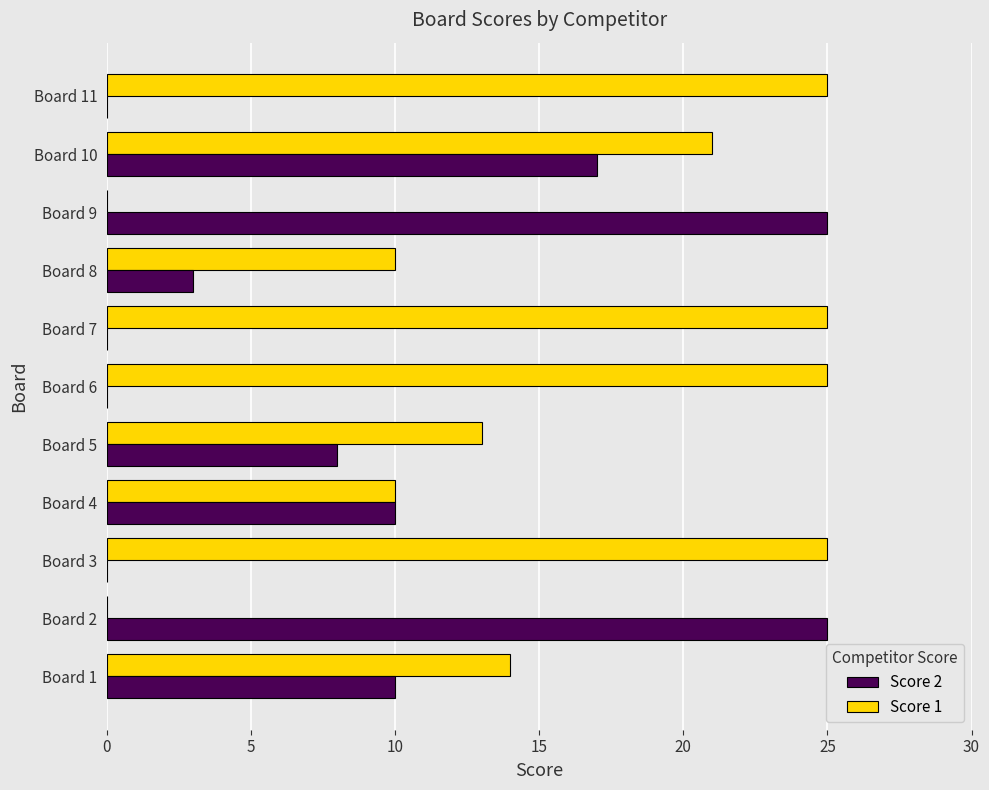

Is it true that Score 1 equals 0 at Board 2?

True